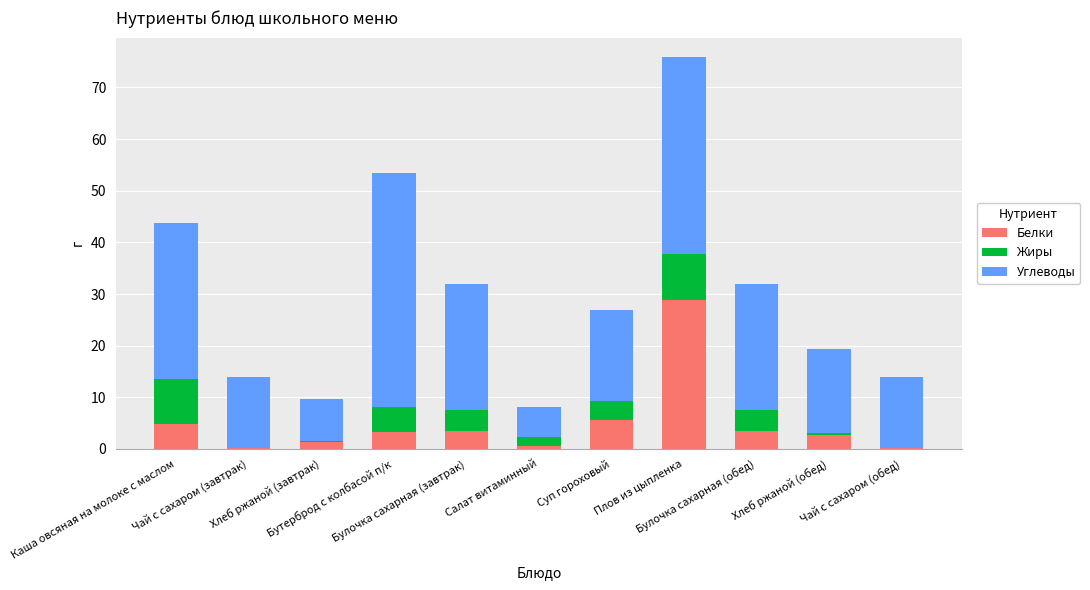

Read the Жиры value at Булочка сахарная (завтрак).

4.0